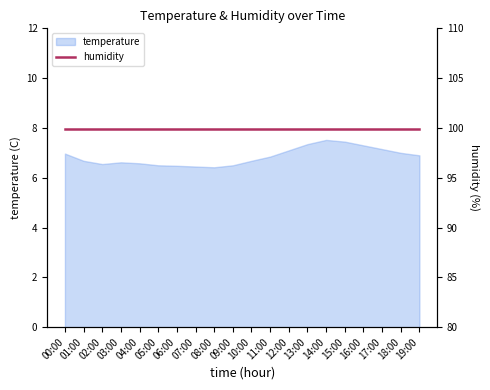

Reading right to left, extract all data points from this chart.

19:00=6.9	18:00=7.0	17:00=7.2	16:00=7.3	15:00=7.5	14:00=7.5	13:00=7.3	12:00=7.1	11:00=6.8	10:00=6.7	09:00=6.5	08:00=6.4	07:00=6.5	06:00=6.5	05:00=6.5	04:00=6.6	03:00=6.6	02:00=6.5	01:00=6.7	00:00=7.0